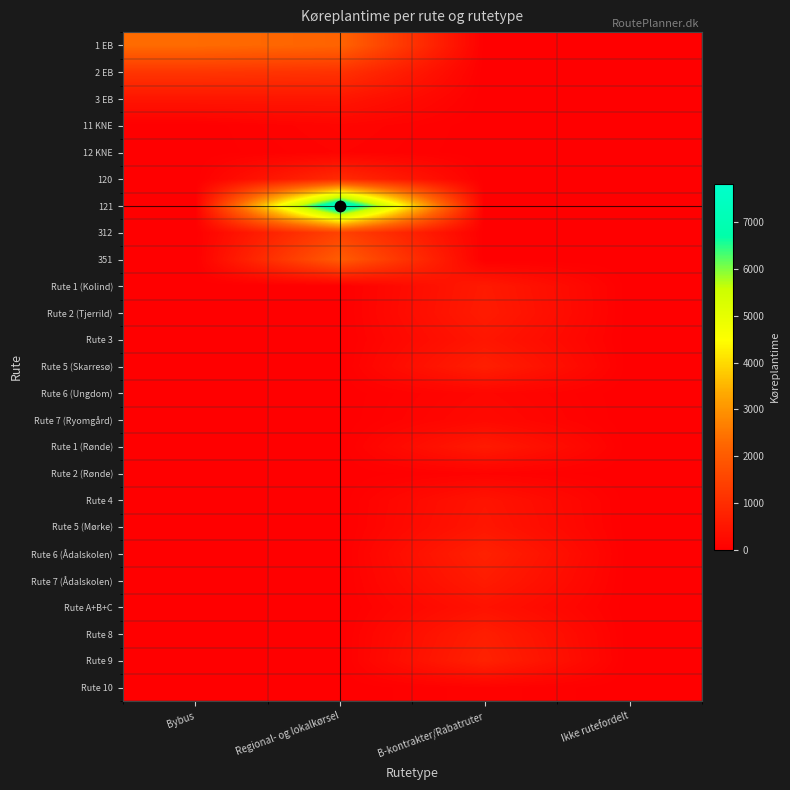

Reading left to right, list all the values displayed in this chart.

1 EB: Bybus=2326.8	Regional- og lokalkørsel=2186.5	B-kontrakter/Rabatruter=0.0	Ikke rutefordelt=0.0
2 EB: Bybus=1186.0	Regional- og lokalkørsel=1101.0	B-kontrakter/Rabatruter=0.0	Ikke rutefordelt=0.0
3 EB: Bybus=481.3	Regional- og lokalkørsel=495.8	B-kontrakter/Rabatruter=0.0	Ikke rutefordelt=0.0
11 KNE: Bybus=0.0	Regional- og lokalkørsel=133.0	B-kontrakter/Rabatruter=0.0	Ikke rutefordelt=0.0
12 KNE: Bybus=0.0	Regional- og lokalkørsel=94.8	B-kontrakter/Rabatruter=0.0	Ikke rutefordelt=0.0
120: Bybus=0.0	Regional- og lokalkørsel=951.7	B-kontrakter/Rabatruter=0.0	Ikke rutefordelt=0.0
121: Bybus=0.0	Regional- og lokalkørsel=7826.2	B-kontrakter/Rabatruter=0.0	Ikke rutefordelt=0.0
312: Bybus=0.0	Regional- og lokalkørsel=1460.2	B-kontrakter/Rabatruter=0.0	Ikke rutefordelt=0.0
351: Bybus=0.0	Regional- og lokalkørsel=2035.6	B-kontrakter/Rabatruter=0.0	Ikke rutefordelt=0.0
Rute 1 (Kolind): Bybus=0.0	Regional- og lokalkørsel=0.0	B-kontrakter/Rabatruter=579.2	Ikke rutefordelt=0.0
Rute 2 (Tjerrild): Bybus=0.0	Regional- og lokalkørsel=0.0	B-kontrakter/Rabatruter=611.6	Ikke rutefordelt=0.0
Rute 3: Bybus=0.0	Regional- og lokalkørsel=0.0	B-kontrakter/Rabatruter=489.3	Ikke rutefordelt=0.0
Rute 5 (Skarresø): Bybus=0.0	Regional- og lokalkørsel=0.0	B-kontrakter/Rabatruter=688.2	Ikke rutefordelt=0.0
Rute 6 (Ungdom): Bybus=0.0	Regional- og lokalkørsel=0.0	B-kontrakter/Rabatruter=163.0	Ikke rutefordelt=0.0
Rute 7 (Ryomgård): Bybus=0.0	Regional- og lokalkørsel=0.0	B-kontrakter/Rabatruter=213.6	Ikke rutefordelt=0.0
Rute 1 (Rønde): Bybus=0.0	Regional- og lokalkørsel=0.0	B-kontrakter/Rabatruter=584.3	Ikke rutefordelt=0.0
Rute 2 (Rønde): Bybus=0.0	Regional- og lokalkørsel=0.0	B-kontrakter/Rabatruter=80.1	Ikke rutefordelt=0.0
Rute 4: Bybus=0.0	Regional- og lokalkørsel=0.0	B-kontrakter/Rabatruter=448.4	Ikke rutefordelt=0.0
Rute 5 (Mørke): Bybus=0.0	Regional- og lokalkørsel=0.0	B-kontrakter/Rabatruter=495.8	Ikke rutefordelt=0.0
Rute 6 (Ådalskolen): Bybus=0.0	Regional- og lokalkørsel=0.0	B-kontrakter/Rabatruter=741.7	Ikke rutefordelt=0.0
Rute 7 (Ådalskolen): Bybus=0.0	Regional- og lokalkørsel=0.0	B-kontrakter/Rabatruter=610.2	Ikke rutefordelt=0.0
Rute A+B+C: Bybus=0.0	Regional- og lokalkørsel=0.0	B-kontrakter/Rabatruter=404.6	Ikke rutefordelt=0.0
Rute 8: Bybus=0.0	Regional- og lokalkørsel=0.0	B-kontrakter/Rabatruter=670.1	Ikke rutefordelt=0.0
Rute 9: Bybus=0.0	Regional- og lokalkørsel=0.0	B-kontrakter/Rabatruter=747.1	Ikke rutefordelt=0.0
Rute 10: Bybus=0.0	Regional- og lokalkørsel=0.0	B-kontrakter/Rabatruter=82.7	Ikke rutefordelt=0.0